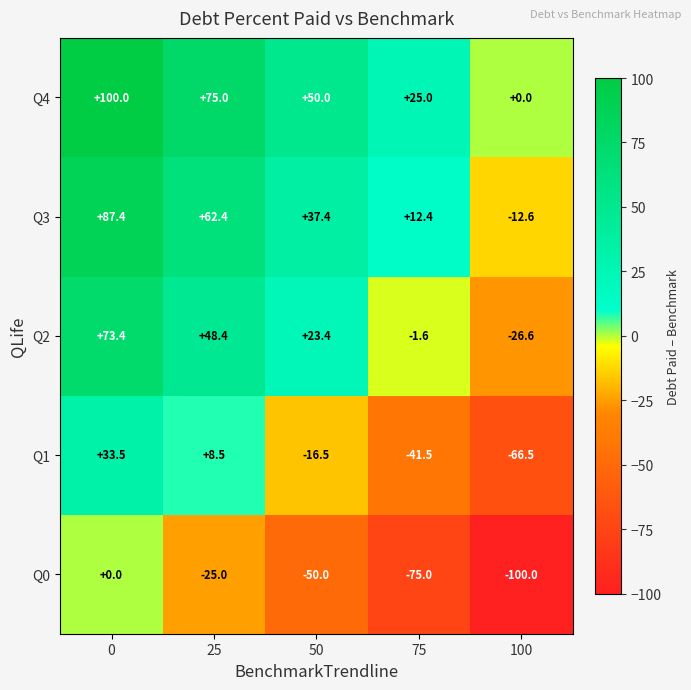

What is the average value of the Q4 series?

50.0